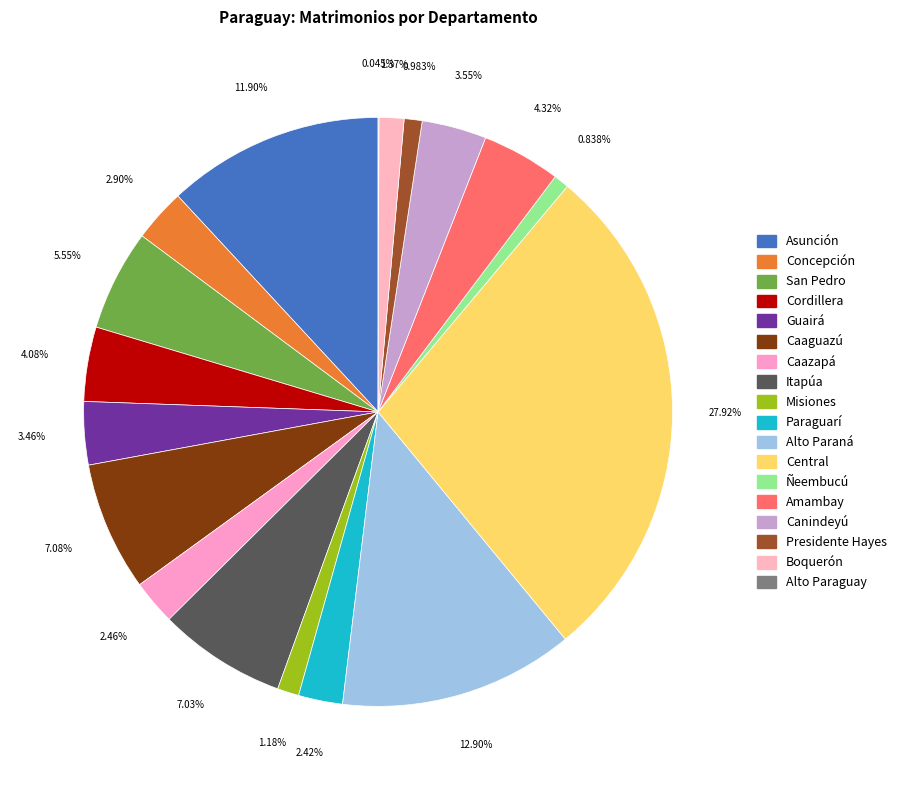

How many segments does this pie chart have?

18